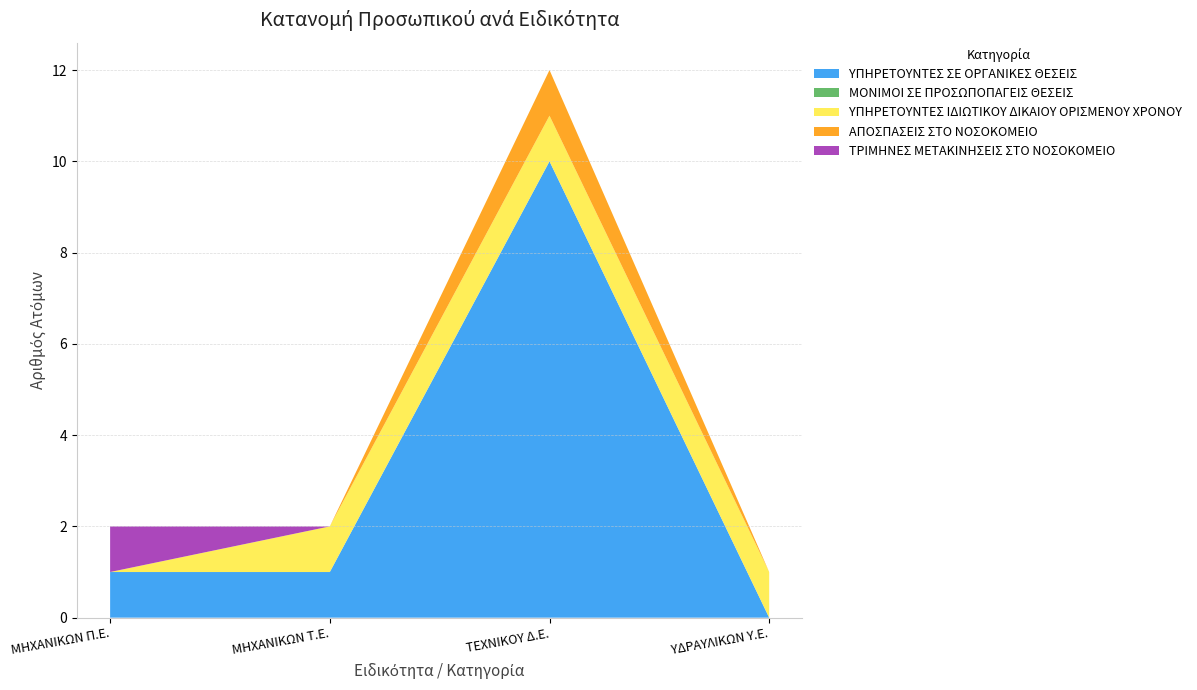

Reading left to right, what are all the values shown in this chart?

ΥΠΗΡΕΤΟΥΝΤΕΣ ΣΕ ΟΡΓΑΝΙΚΕΣ ΘΕΣΕΙΣ: 1	1	10	0
ΜΟΝΙΜΟΙ ΣΕ ΠΡΟΣΩΠΟΠΑΓΕΙΣ ΘΕΣΕΙΣ: 0	0	0	0
ΥΠΗΡΕΤΟΥΝΤΕΣ ΙΔΙΩΤΙΚΟΥ ΔΙΚΑΙΟΥ ΟΡΙΣΜΕΝΟΥ ΧΡΟΝΟΥ: 0	1	1	1
ΑΠΟΣΠΑΣΕΙΣ ΣΤΟ ΝΟΣΟΚΟΜΕΙΟ: 0	0	1	0
ΤΡΙΜΗΝΕΣ ΜΕΤΑΚΙΝΗΣΕΙΣ ΣΤΟ ΝΟΣΟΚΟΜΕΙΟ: 1	0	0	0